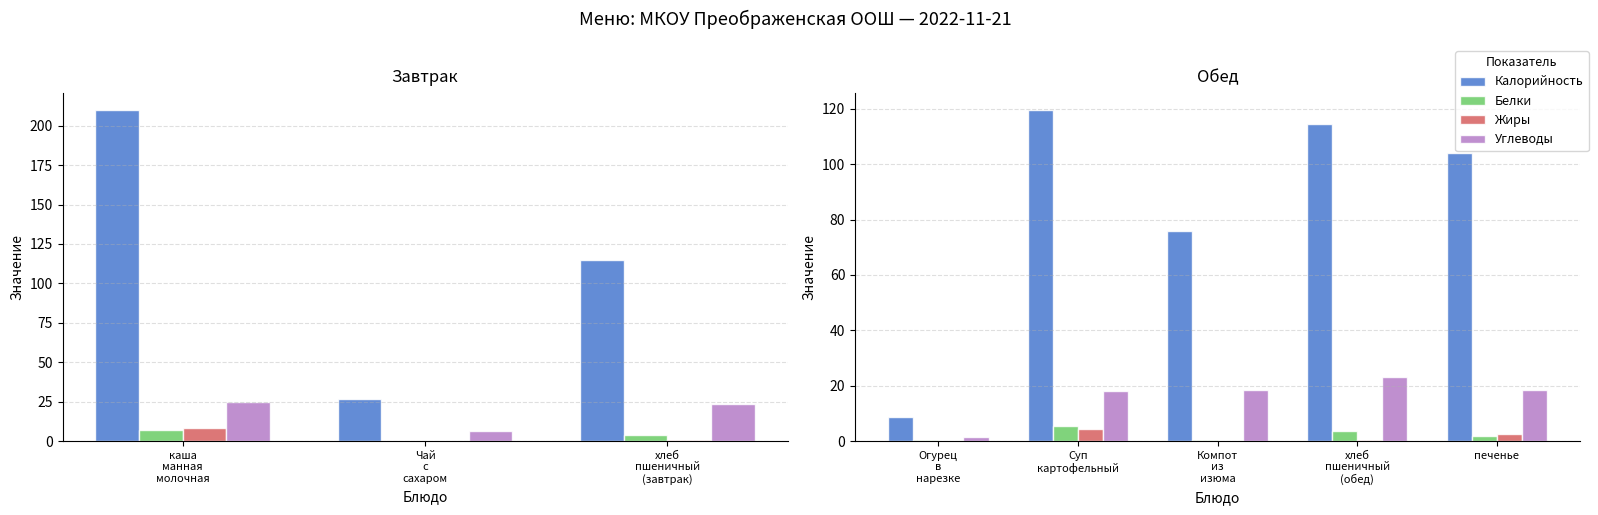

At хлеб пшеничный (обед), list the series in order from largest to smallest.

Калорийность, Углеводы, Белки, Жиры